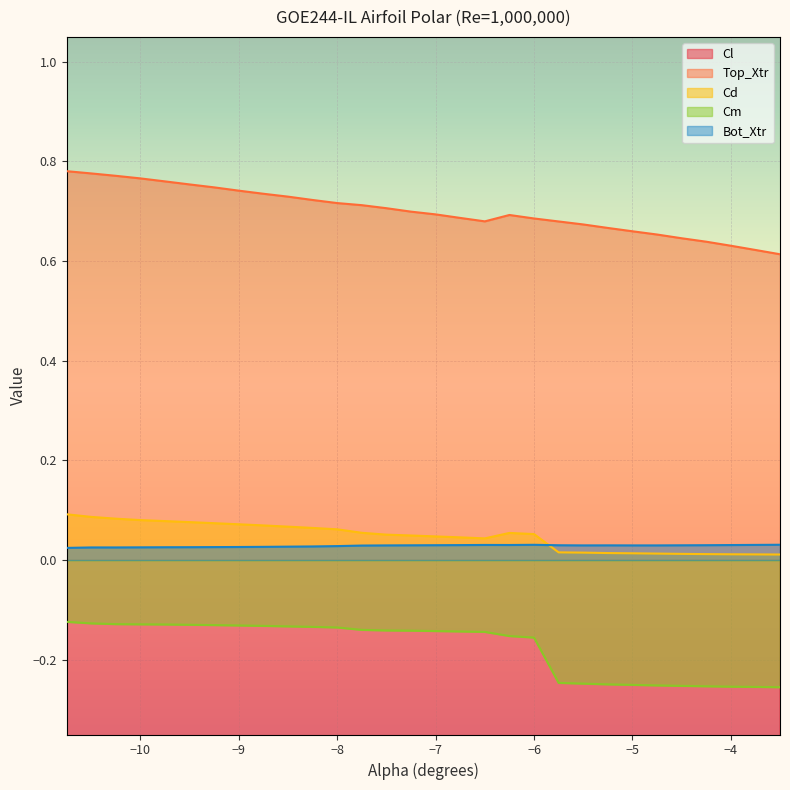

True or false: Cm and Top_Xtr intersect in this chart.

False